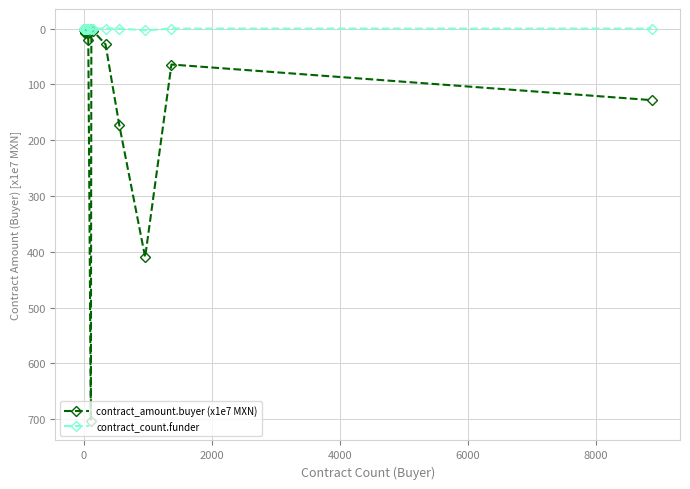

Count the number of categories in the chart.

20